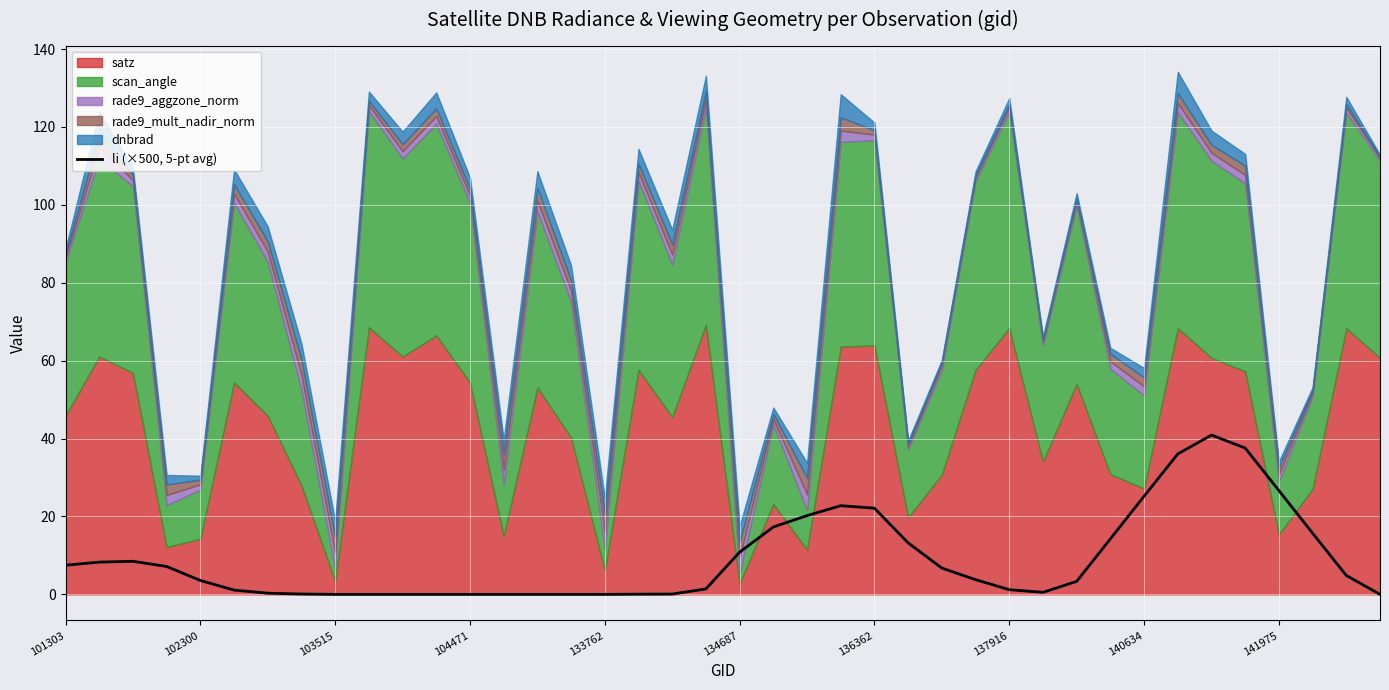

How many points are lower than both their immediate neighbors (excluding endpoints)?

2